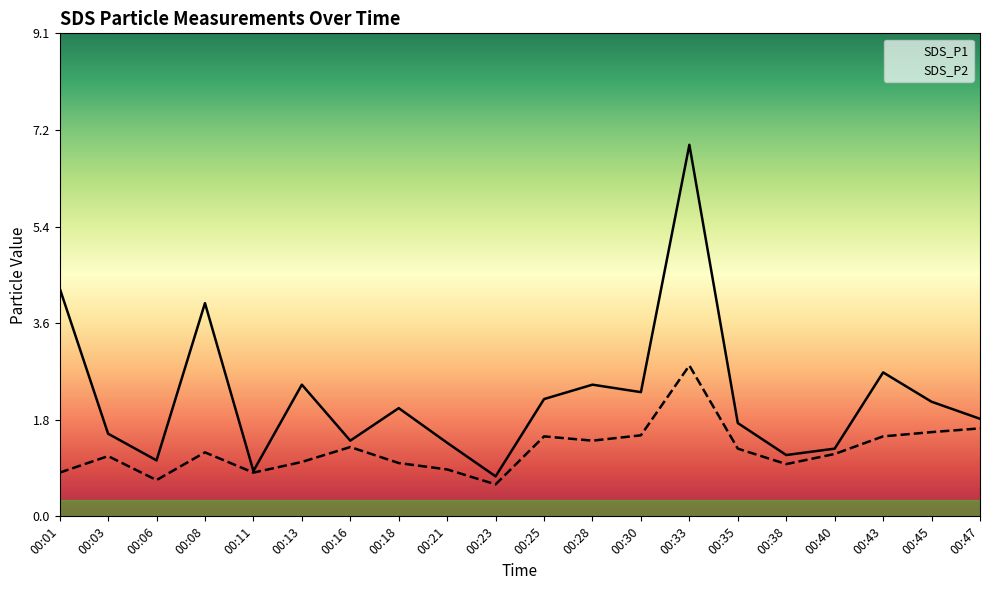

What is the sum of all SDS_P2 values?

24.9